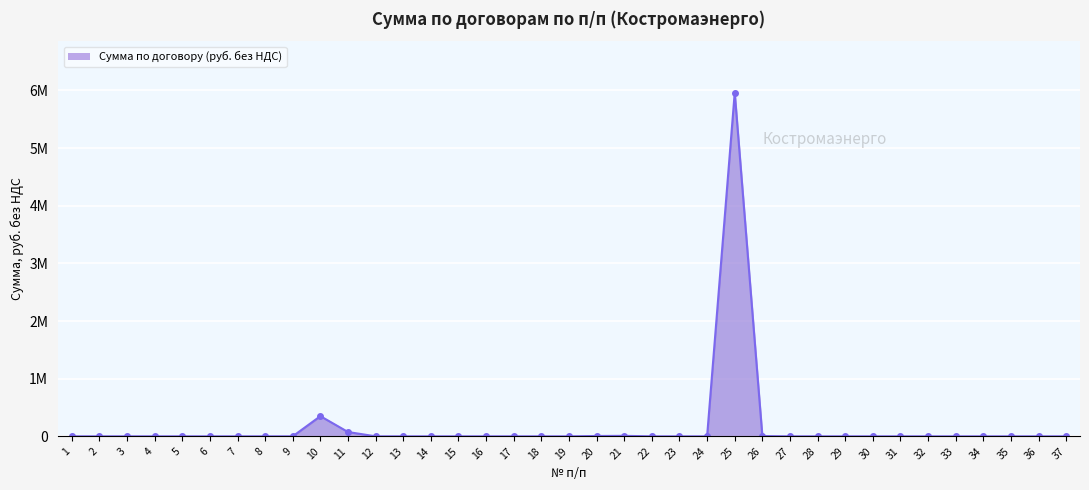

List the labels in order of value, largest first.

25, 10, 11, 21, 20, 26, 1, 2, 3, 4, 5, 7, 8, 9, 12, 13, 14, 15, 16, 17, 18, 19, 22, 23, 24, 27, 28, 29, 30, 31, 32, 36, 37, 6, 33, 34, 35